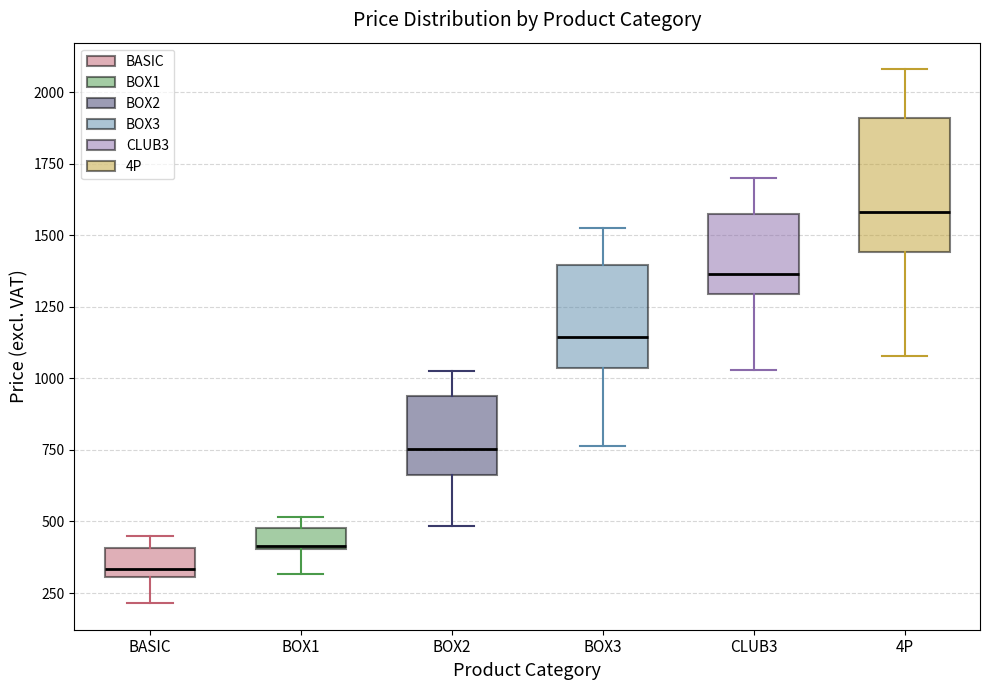

Where is the upper edge of the box for CLUB3 on the y-axis? The values are not printed on the chart, so give them approximately, as read against the axis.

1600